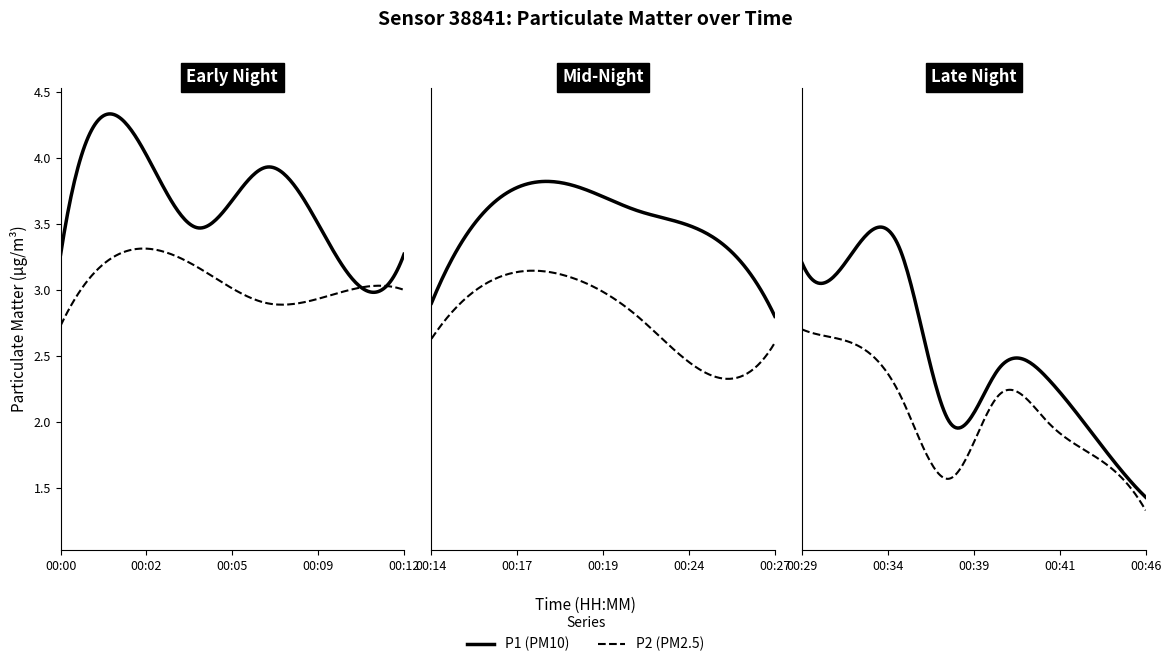

Which category has the highest value in the P2 series?

00:02